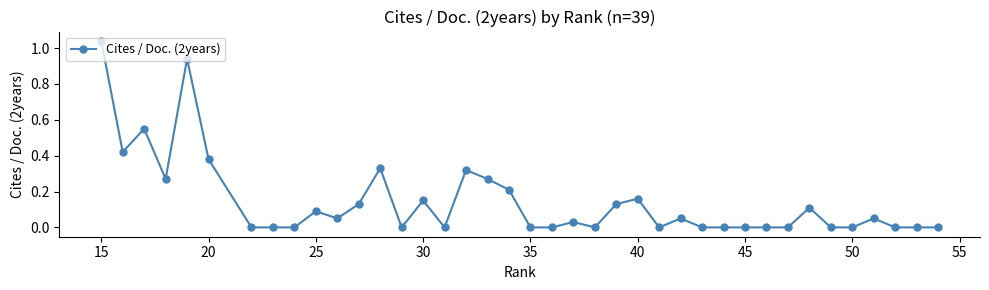

The value at 25 is 0.1. True or false?

True